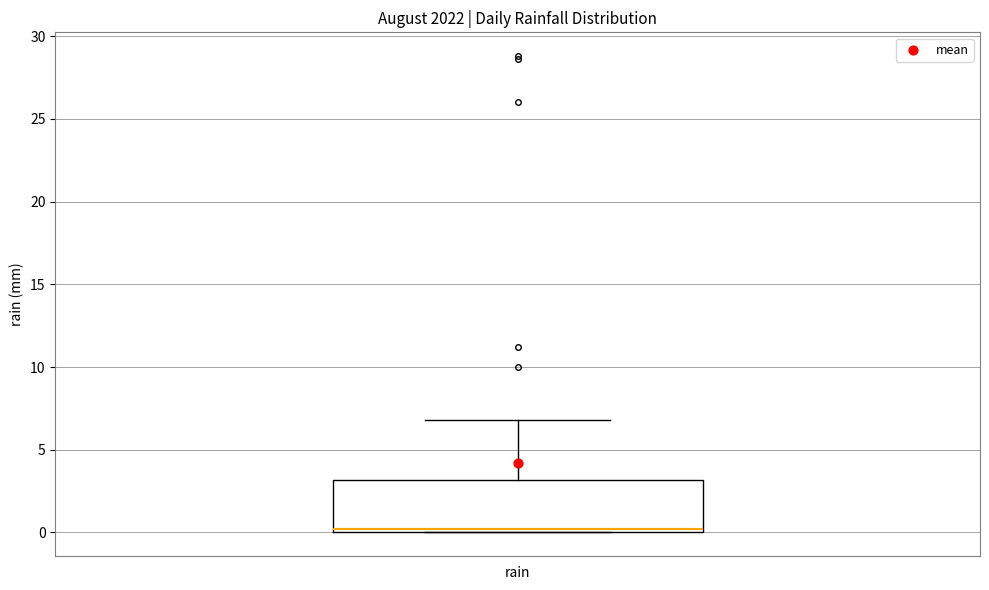

Transcribe this box plot: give where the median line is, the range the box spans, and where the two whiskers end, as read against the y-axis. The values are not printed on the chart, so give them approximately, as read against the axis.

median 0 (just above the box's lower edge), box 0 to 3, whiskers 0 to 7